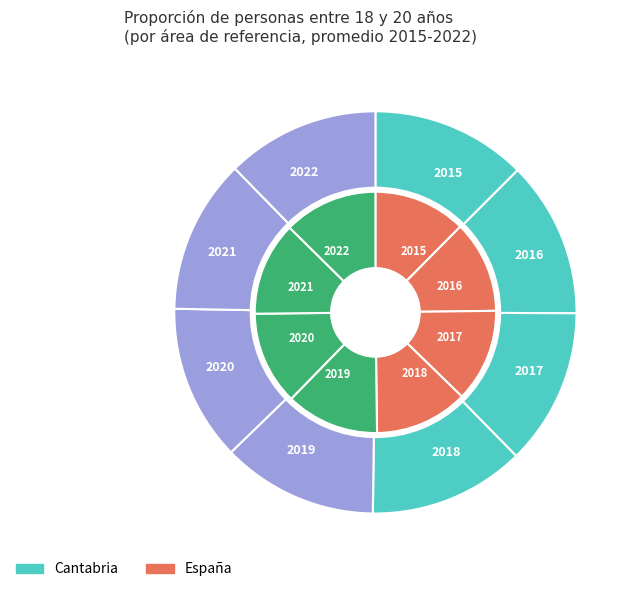

How many segments does this pie chart have?

8